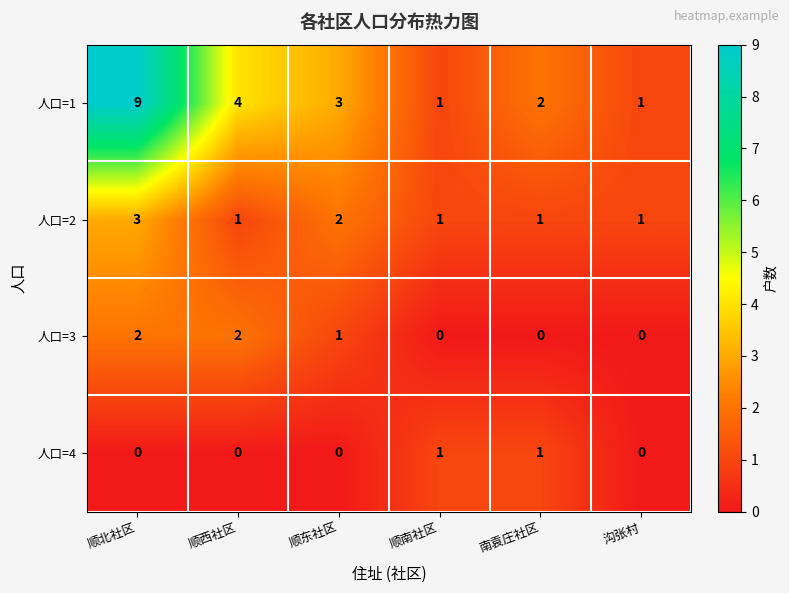

Which series has the largest total across all categories?

人口=1